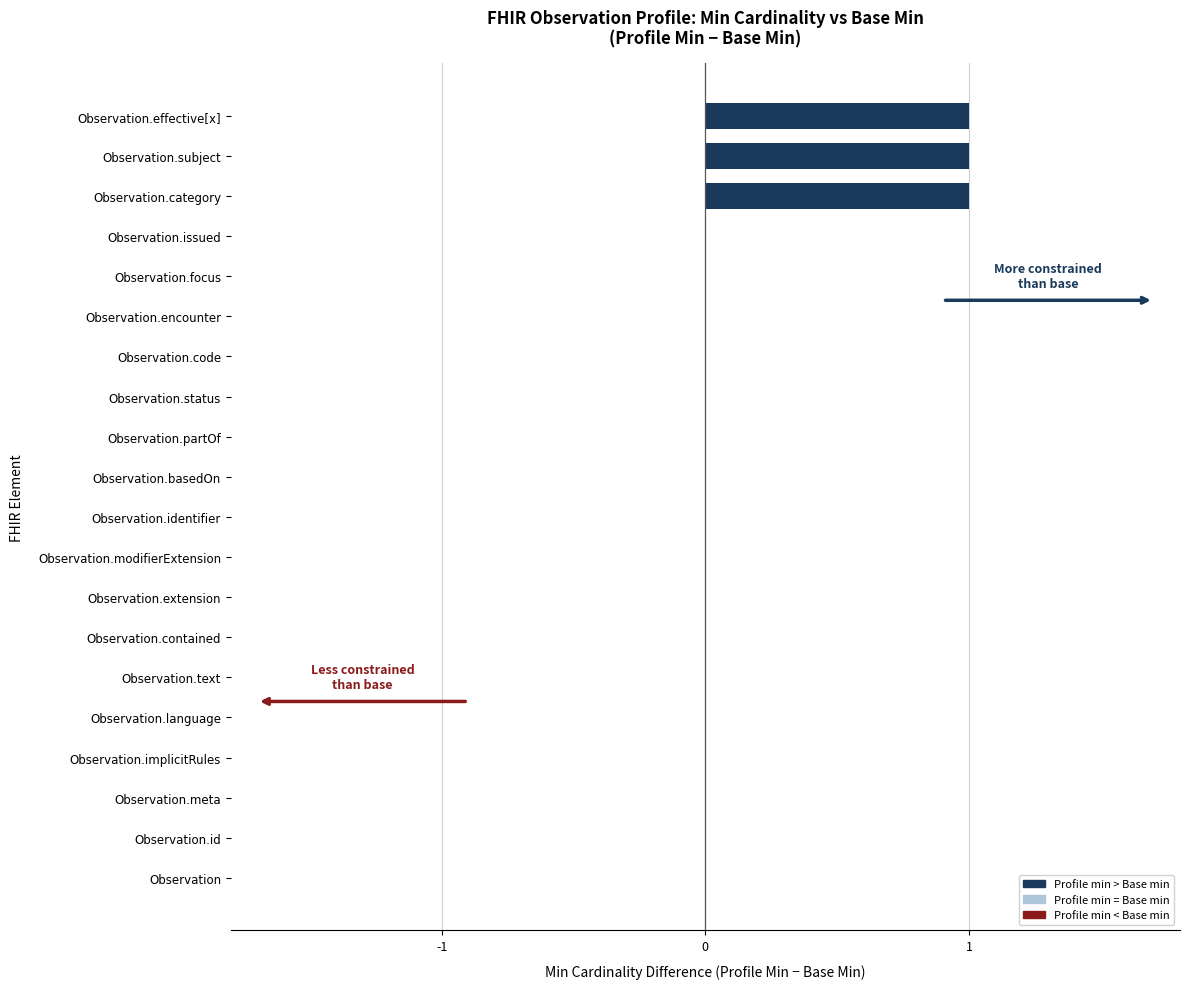

How many data points does each series have?

20